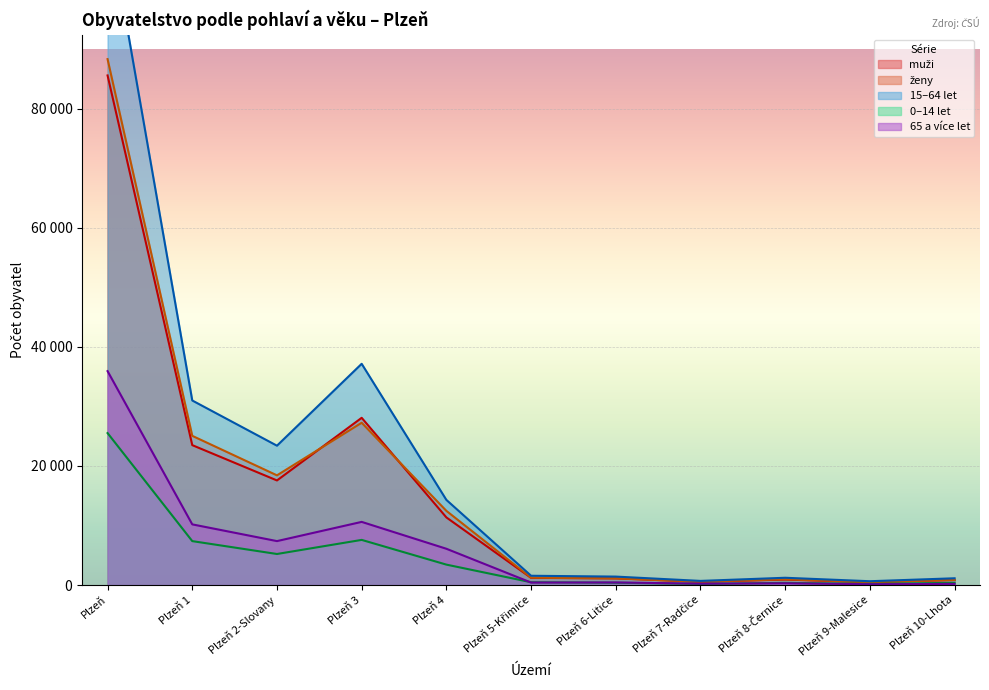

Is it true that 15–64 let equals 14302 at Plzeň 4?

True